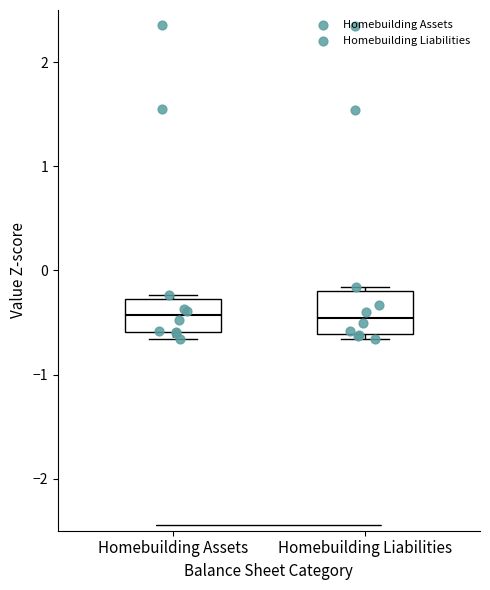

Reading left to right, read every box against the y-axis: the position of its median line, the range the box covers, and the ends of its whiskers. The values are not printed on the chart, so give them approximately, as read against the axis.

Homebuilding Assets: median -0.4, box -0.6 to -0.3, whiskers -0.7 to -0.2
Homebuilding Liabilities: median -0.5, box -0.6 to -0.2, whiskers -0.7 to -0.2 (just above the box's upper edge)